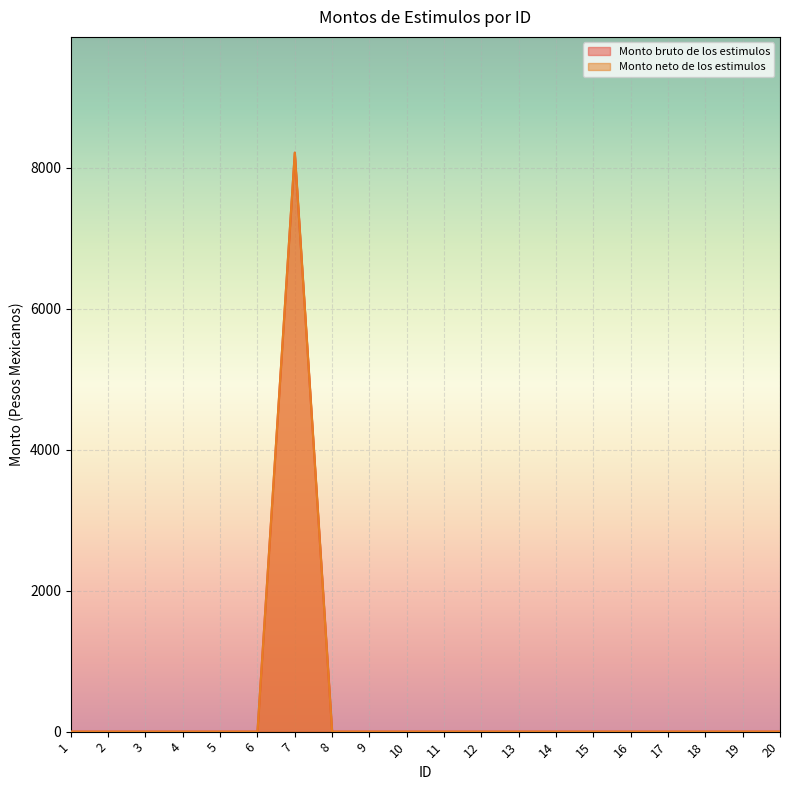

Is it true that Monto neto de los estimulos equals 0.0 at 10?

True